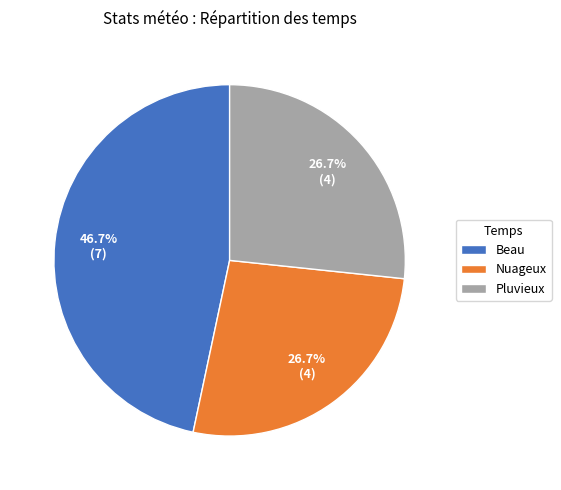

Is it true that Nuageux is 33% of the pie?

False